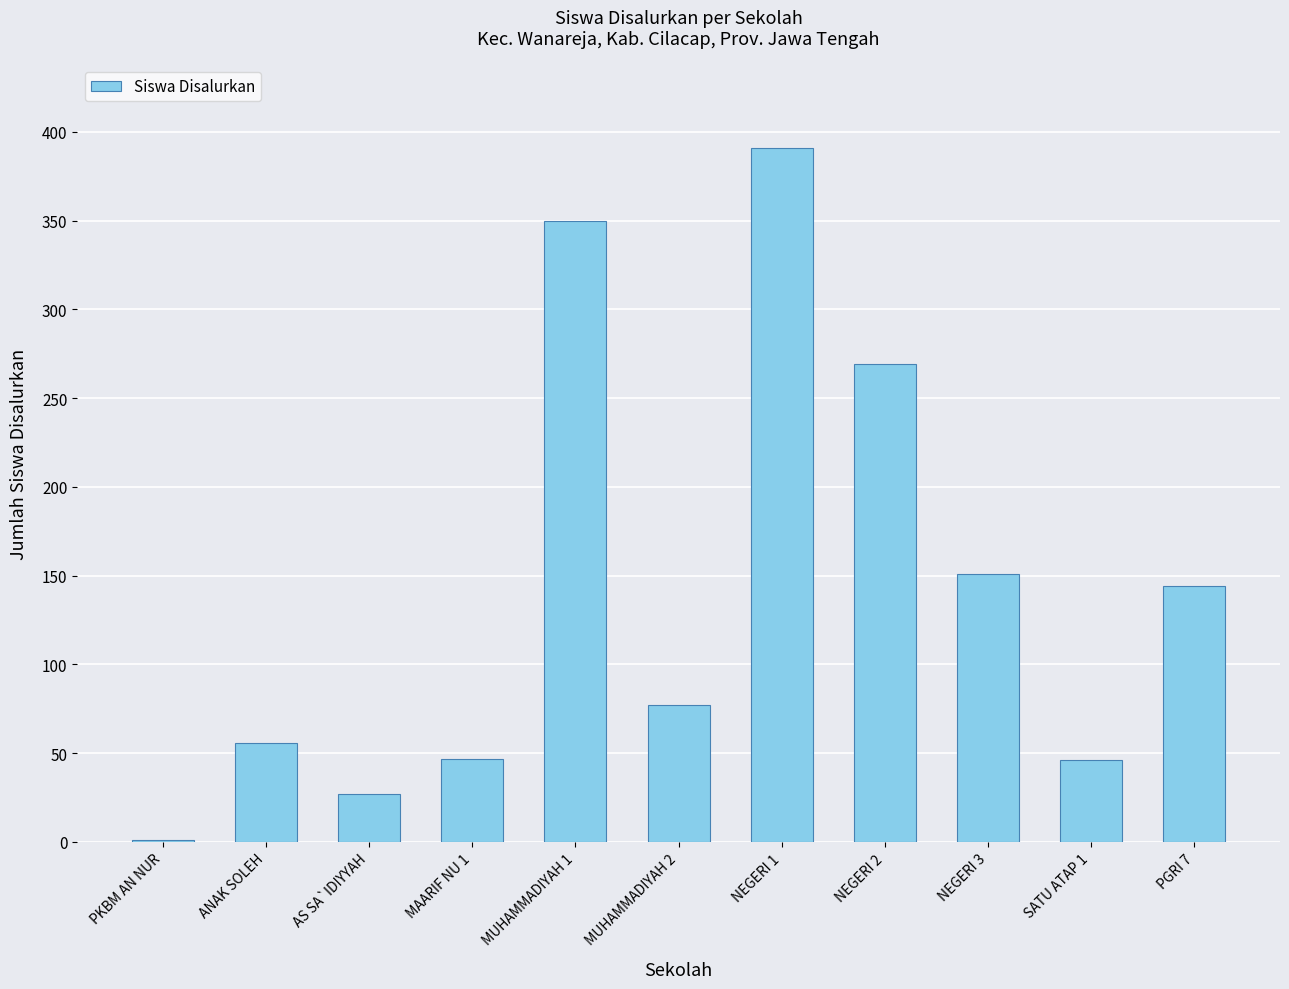

The value at SATU ATAP 1 is 46. True or false?

True